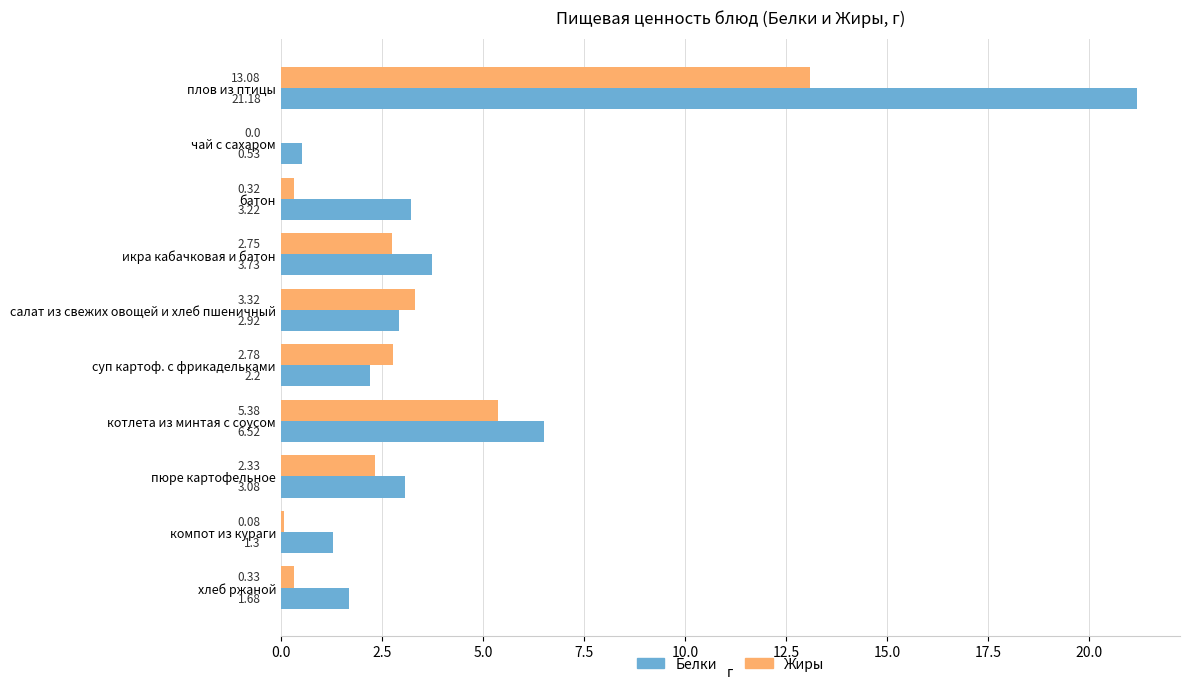

Which series changed the most between чай с сахаром and батон?

Белки